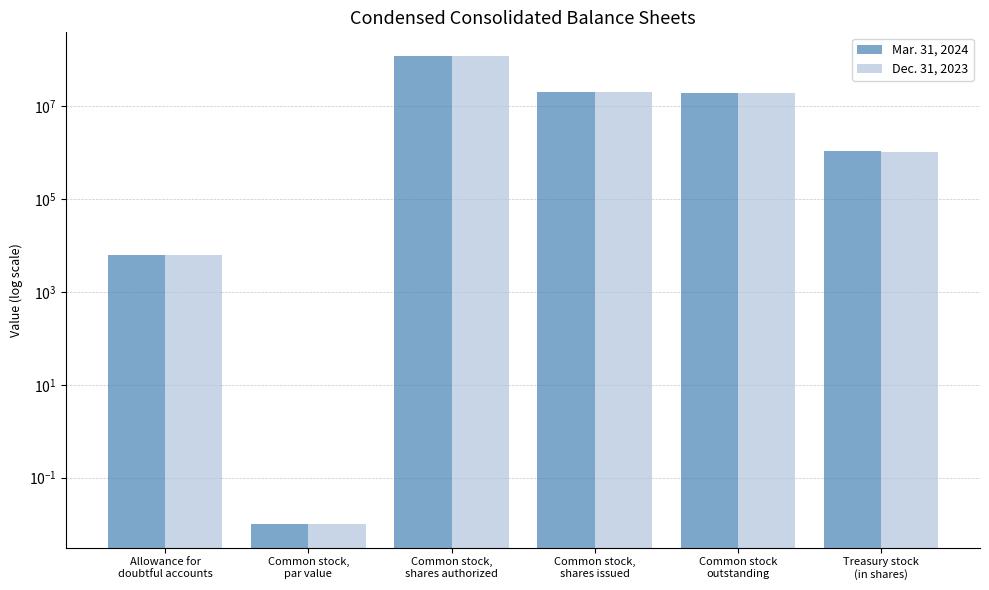

Which series has the largest total across all categories?

Mar. 31, 2024